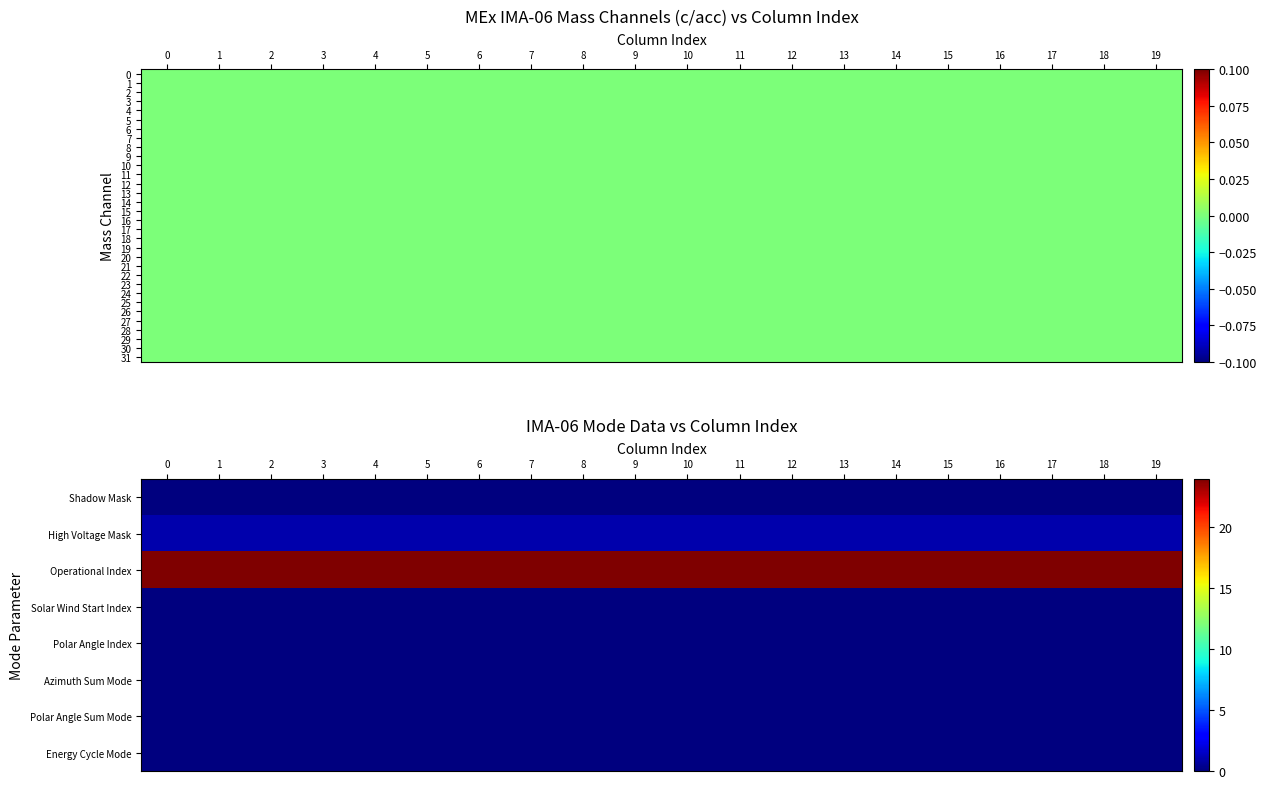

At how many categories does at least one series exceed 1?

20